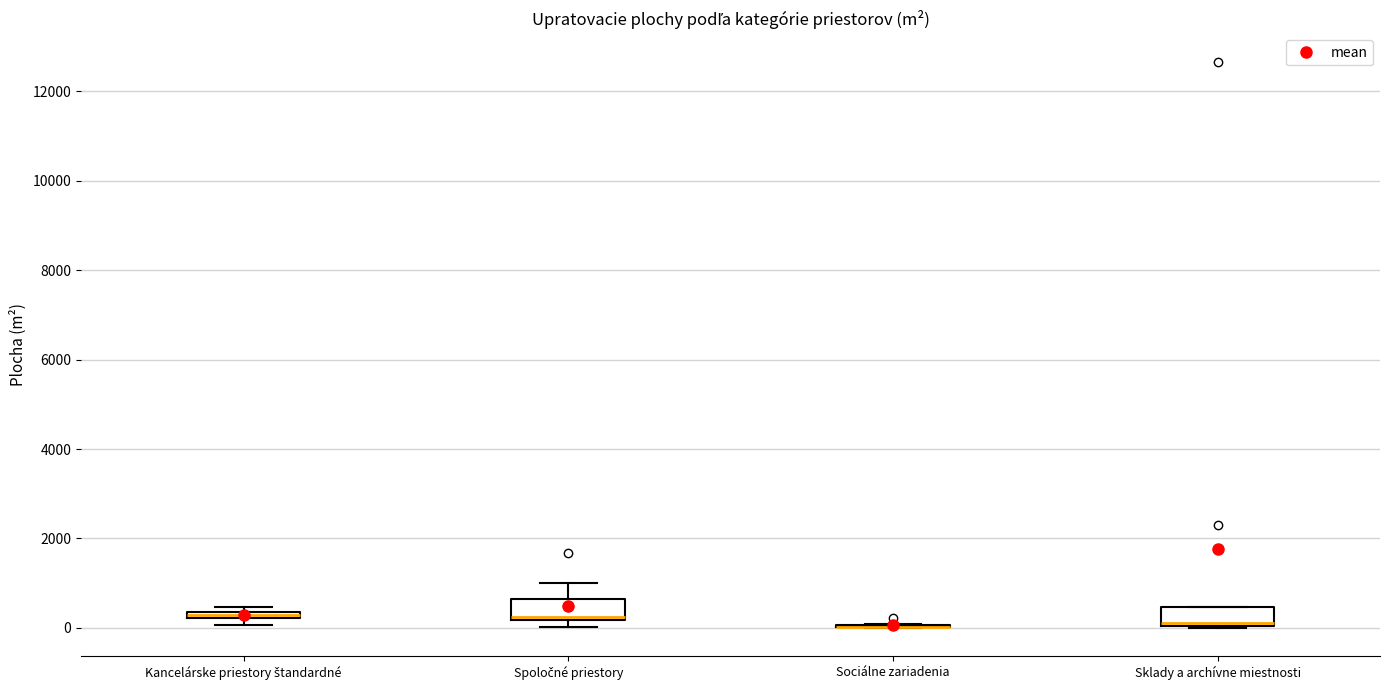

Where is the upper edge of the box for Kancelárske priestory štandardné on the y-axis? The values are not printed on the chart, so give them approximately, as read against the axis.

400